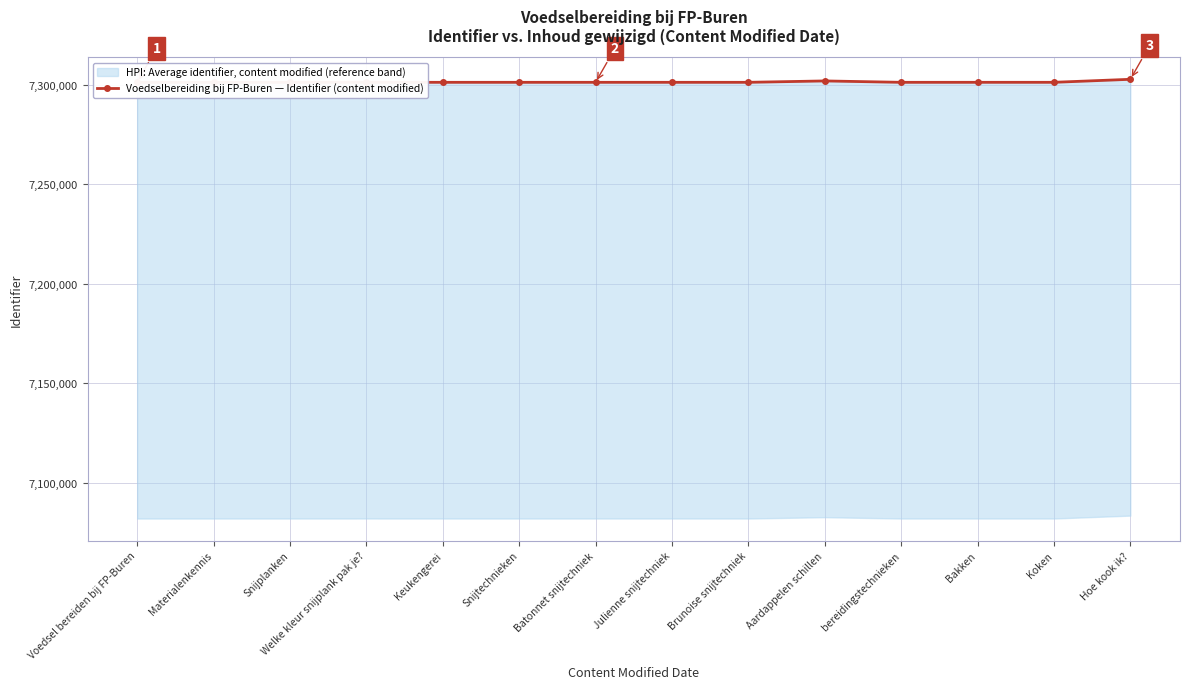

What is the ratio of the value at Julienne snijtechniek to the value at Snijplanken?

1.0